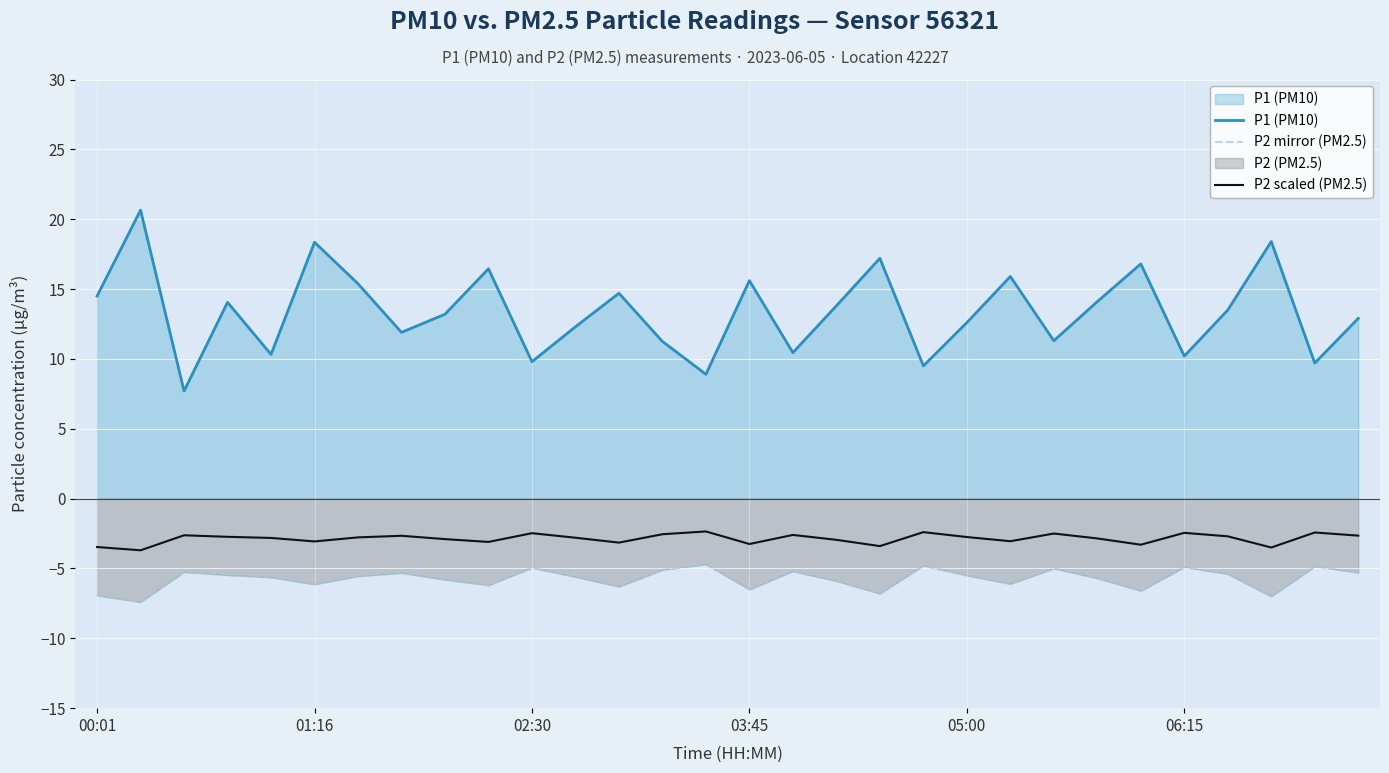

Reading right to left, list all the values displayed in this chart.

P1 (PM10): 12.9	9.7	18.4	13.5	10.2	16.8	14.1	11.3	15.9	12.6	9.5	17.2	13.8	10.4	15.6	8.9	11.2	14.7	12.3	9.8	16.4	13.2	11.9	15.4	18.4	10.3	14.1	7.7	20.6	14.5
P2 mirror (PM2.5): -5.3	-4.8	-7.0	-5.4	-4.9	-6.6	-5.7	-5.0	-6.1	-5.5	-4.8	-6.8	-5.9	-5.2	-6.5	-4.7	-5.1	-6.3	-5.6	-5.0	-6.2	-5.8	-5.3	-5.5	-6.1	-5.6	-5.5	-5.2	-7.4	-6.9
P2 scaled (PM2.5): -2.6	-2.4	-3.5	-2.7	-2.5	-3.3	-2.9	-2.5	-3.0	-2.8	-2.4	-3.4	-3.0	-2.6	-3.2	-2.4	-2.5	-3.1	-2.8	-2.5	-3.1	-2.9	-2.7	-2.8	-3.1	-2.8	-2.7	-2.6	-3.7	-3.5